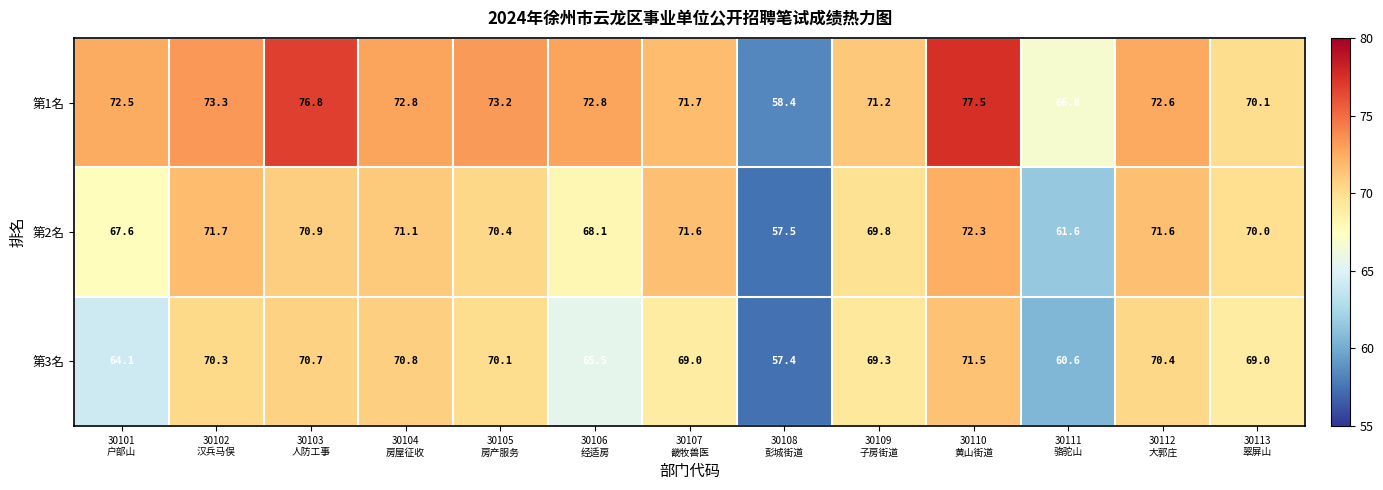

Which label corresponds to the largest value in the chart?

30110
黄山街道